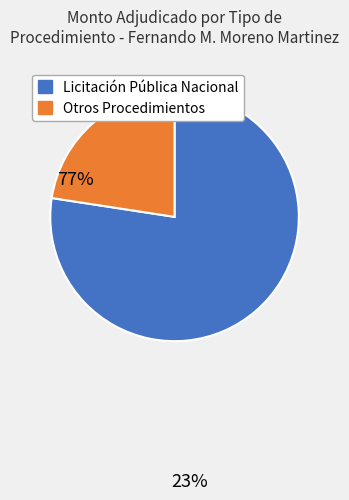

Does any single category account for the majority?

Yes